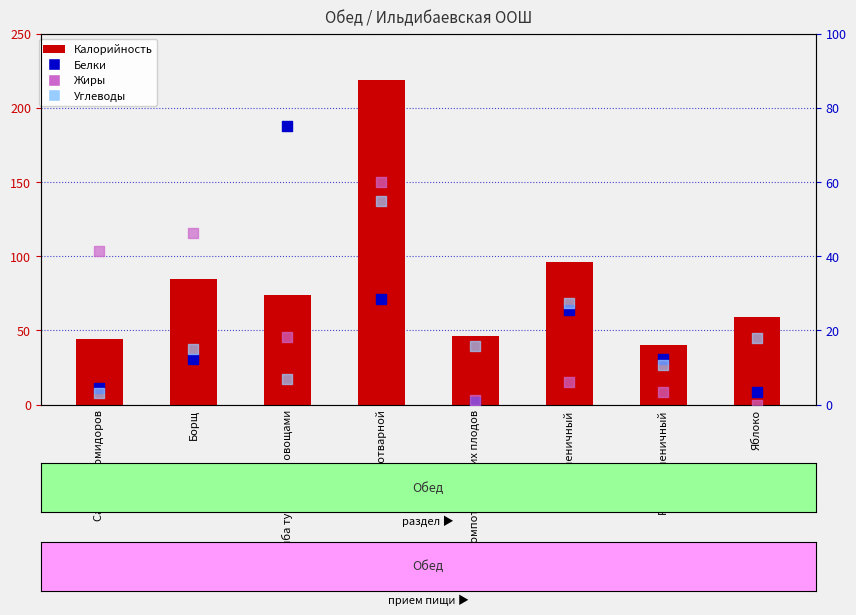

At which category is the sum across all series the highest?

Рис отварной